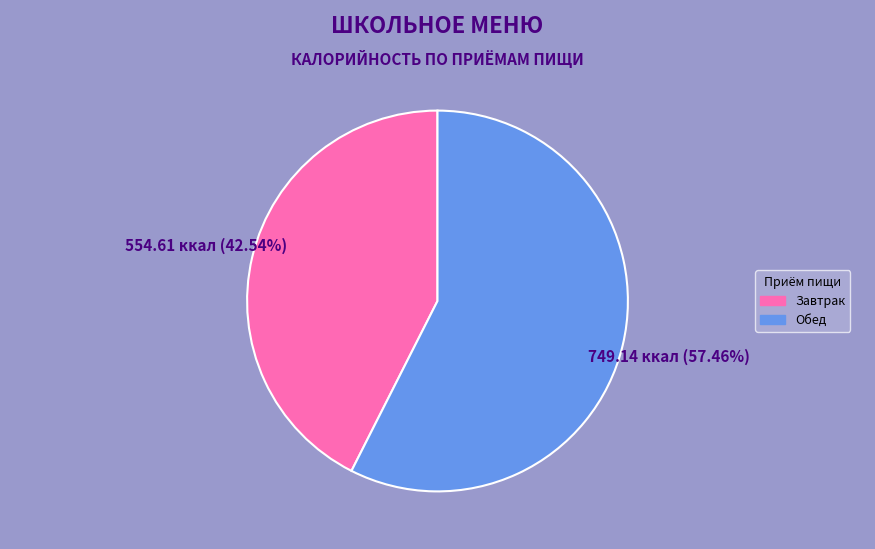

What is the ratio of the value at Обед to the value at Завтрак?

1.4